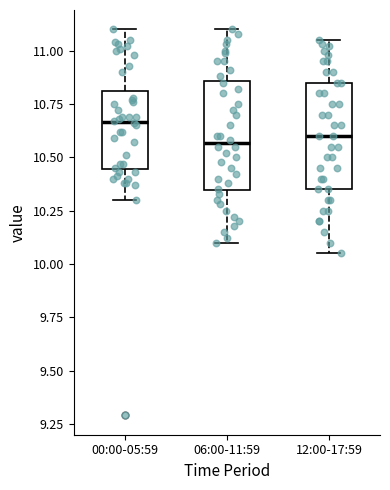

Where does the lower whisker of the box for 00:00-05:59 end on the y-axis? The values are not printed on the chart, so give them approximately, as read against the axis.

10.30